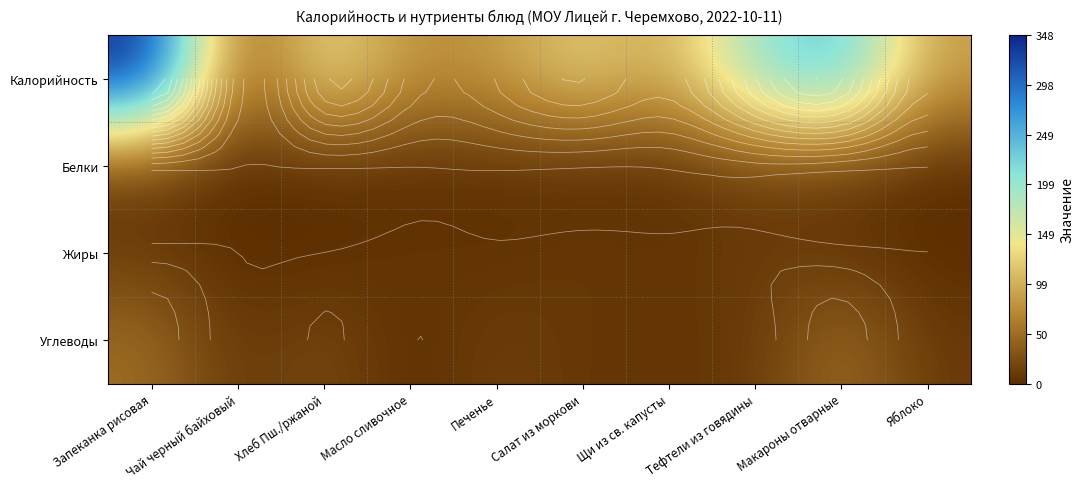

Rank the categories by Белки value from lowest to highest.

Масло сливочное, Чай черный байховый, Яблоко, Салат из моркови, Щи из св. капусты, Хлеб Пш./ржаной, Печенье, Макароны отварные, Запеканка рисовая, Тефтели из говядины